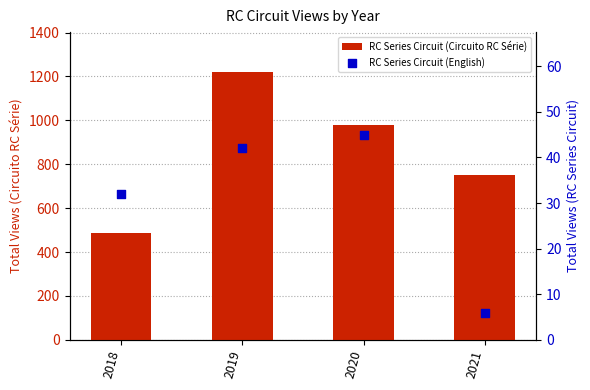

Which series reaches the minimum Y coordinate?

RC Series Circuit (English)